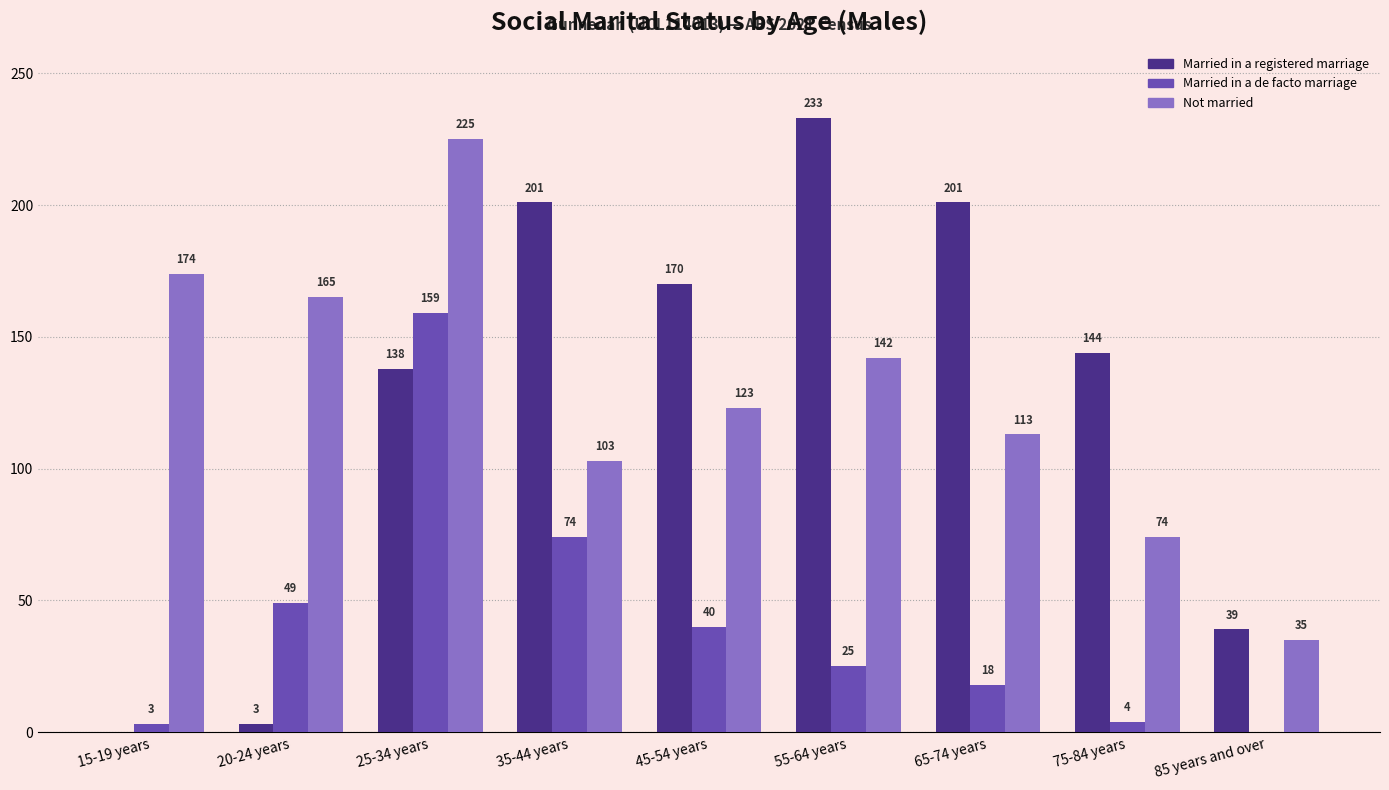

What is the sum of all Married in a registered marriage values?

1129